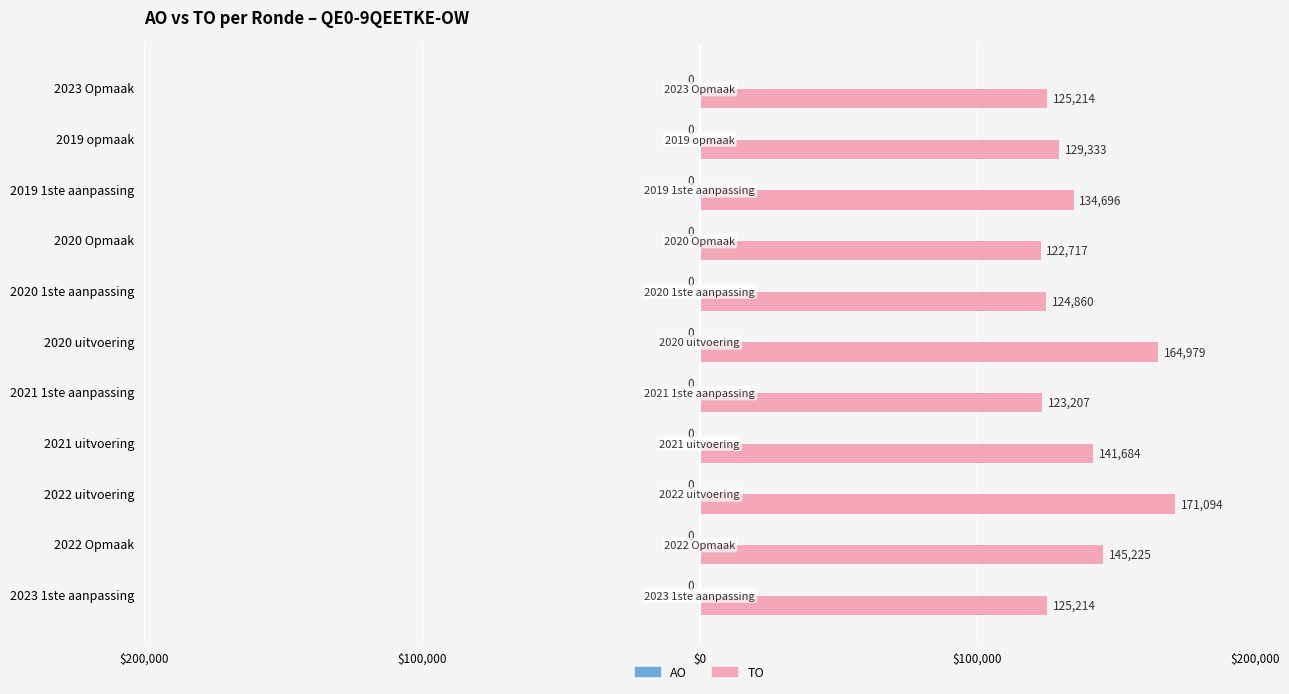

Does the chart contain any negative values?

No